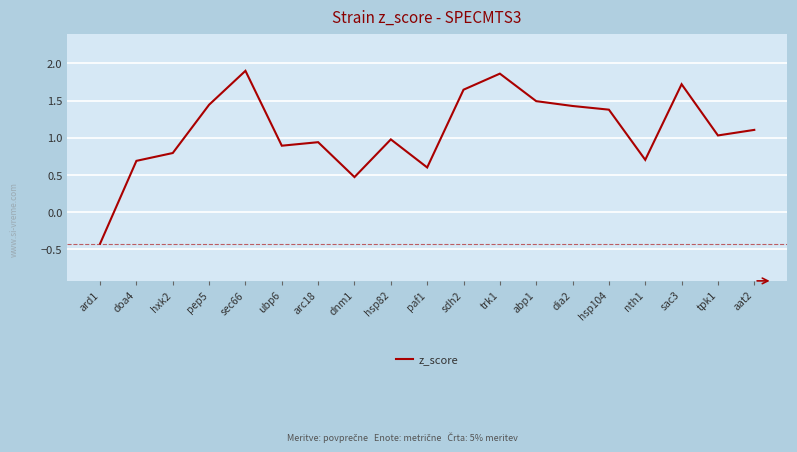

True or false: the data shows 1.4 at hsp104.

True